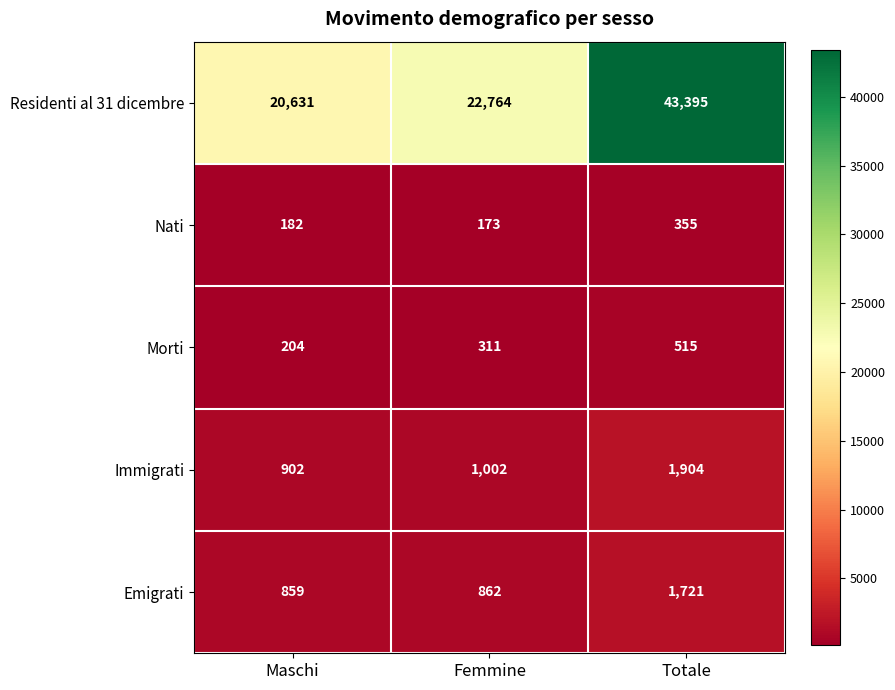

Reading left to right, transcribe all the data shown in this chart.

Residenti al 31 dicembre: Maschi=20631	Femmine=22764	Totale=43395
Nati: Maschi=182	Femmine=173	Totale=355
Morti: Maschi=204	Femmine=311	Totale=515
Immigrati: Maschi=902	Femmine=1002	Totale=1904
Emigrati: Maschi=859	Femmine=862	Totale=1721